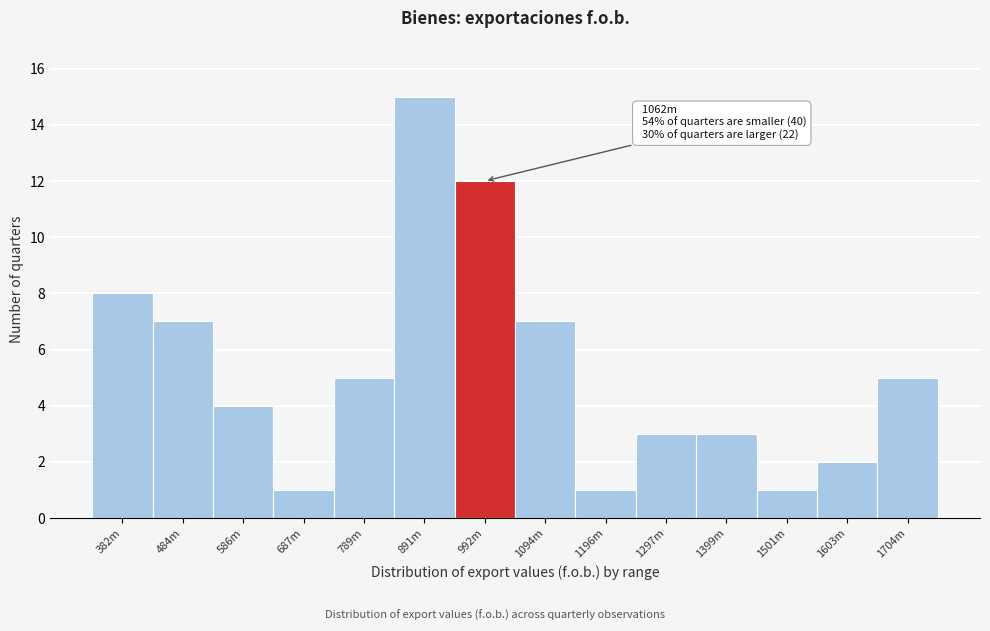

Reading left to right, list all the values displayed in this chart.

382m=8	484m=7	586m=4	687m=1	789m=5	891m=15	992m=12	1094m=7	1196m=1	1297m=3	1399m=3	1501m=1	1603m=2	1704m=5